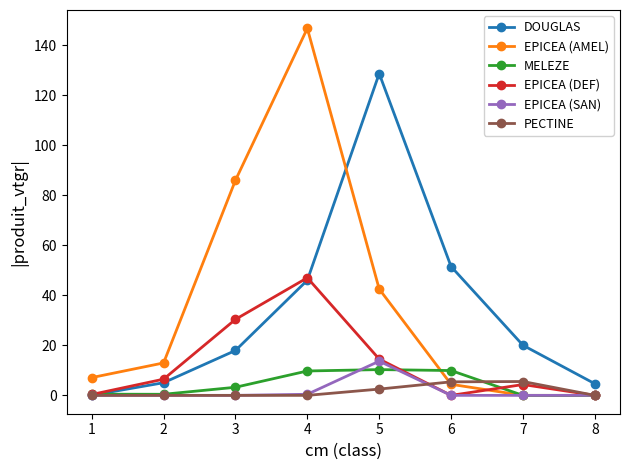

True or false: EPICEA (SAN) has a value of 0.0 at 7.

True